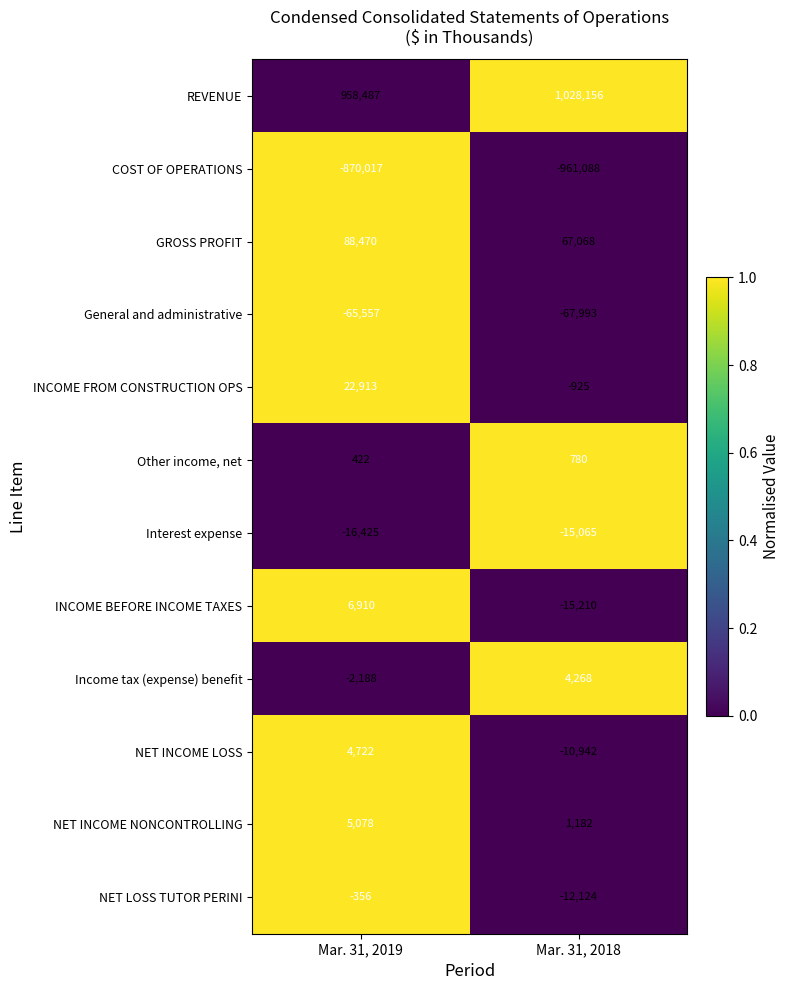

How many data points in NET INCOME NONCONTROLLING are less than 5078?

1